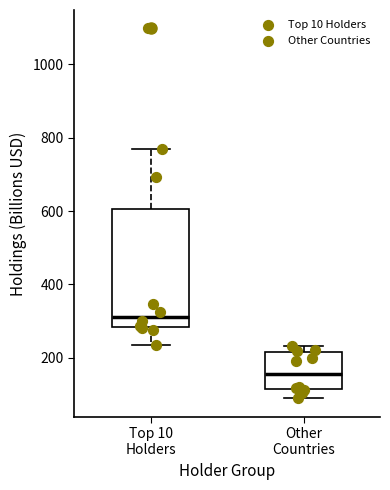

Where is the upper edge of the box for Other Countries on the y-axis? The values are not printed on the chart, so give them approximately, as read against the axis.

220